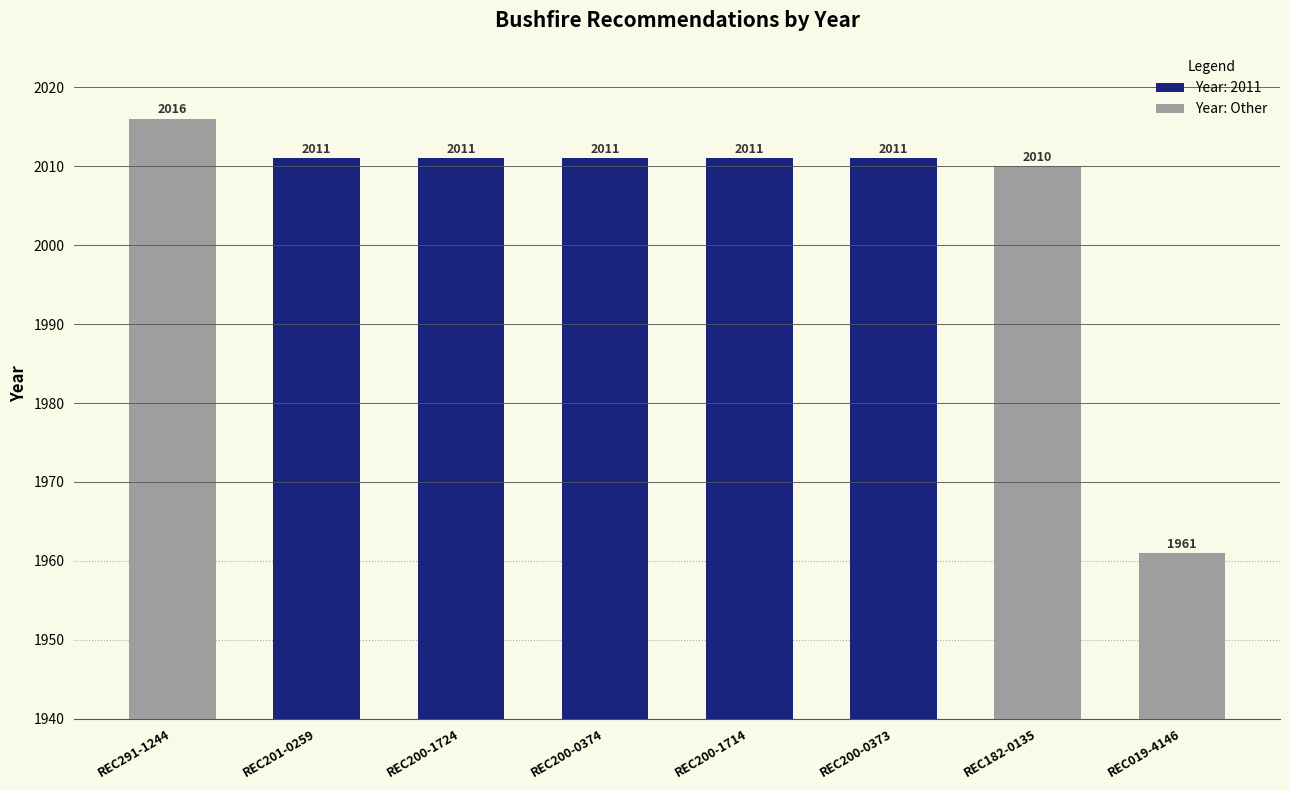

What is the difference between the maximum and minimum values?

55